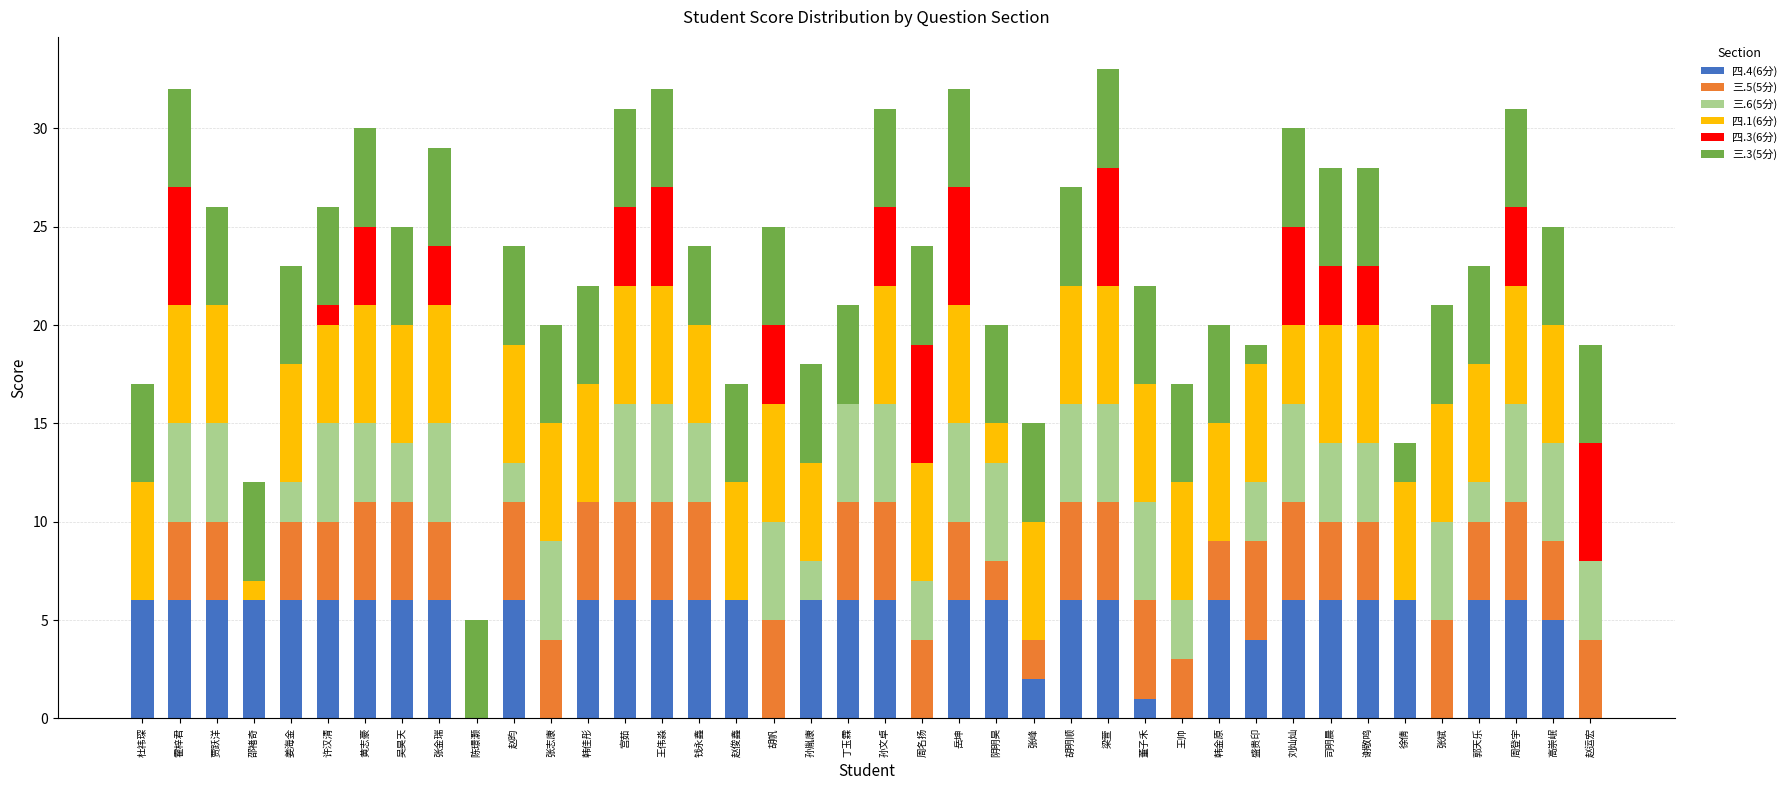

True or false: 四.4(6分) has a value of 8 at 吴昊天.

False